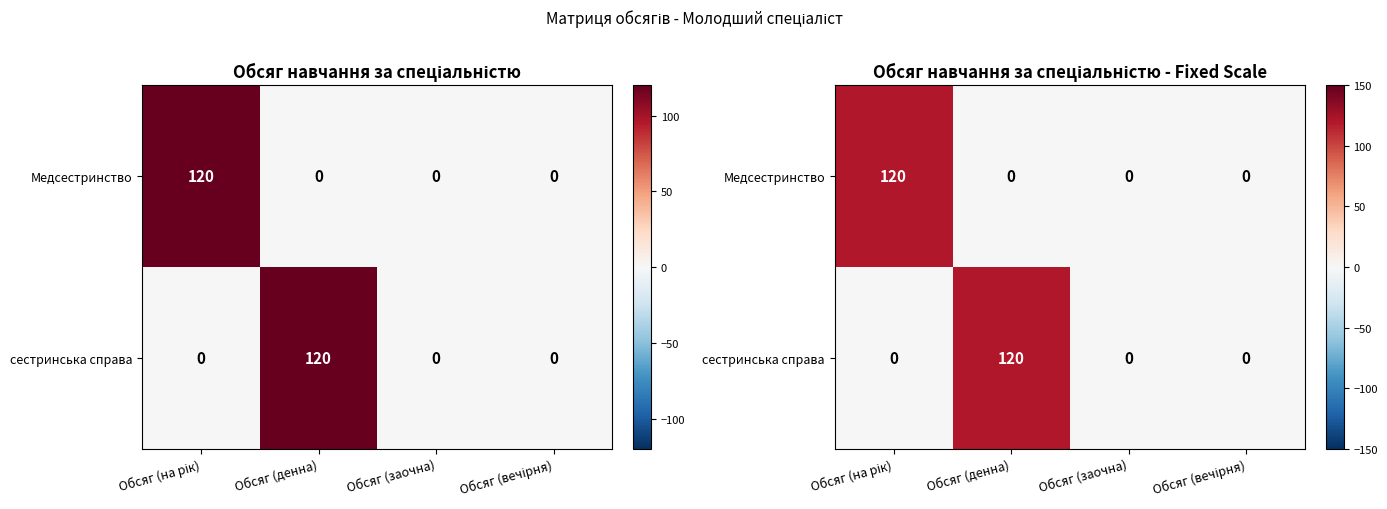

Which series has the largest range (max minus min)?

Медсестринство